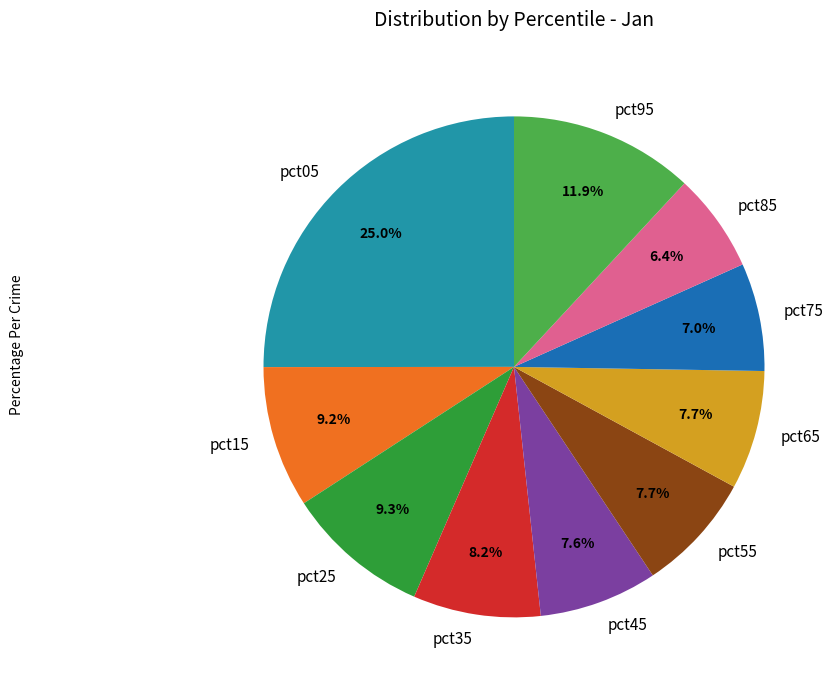

Is there any slice that represents more than half of the pie?

No